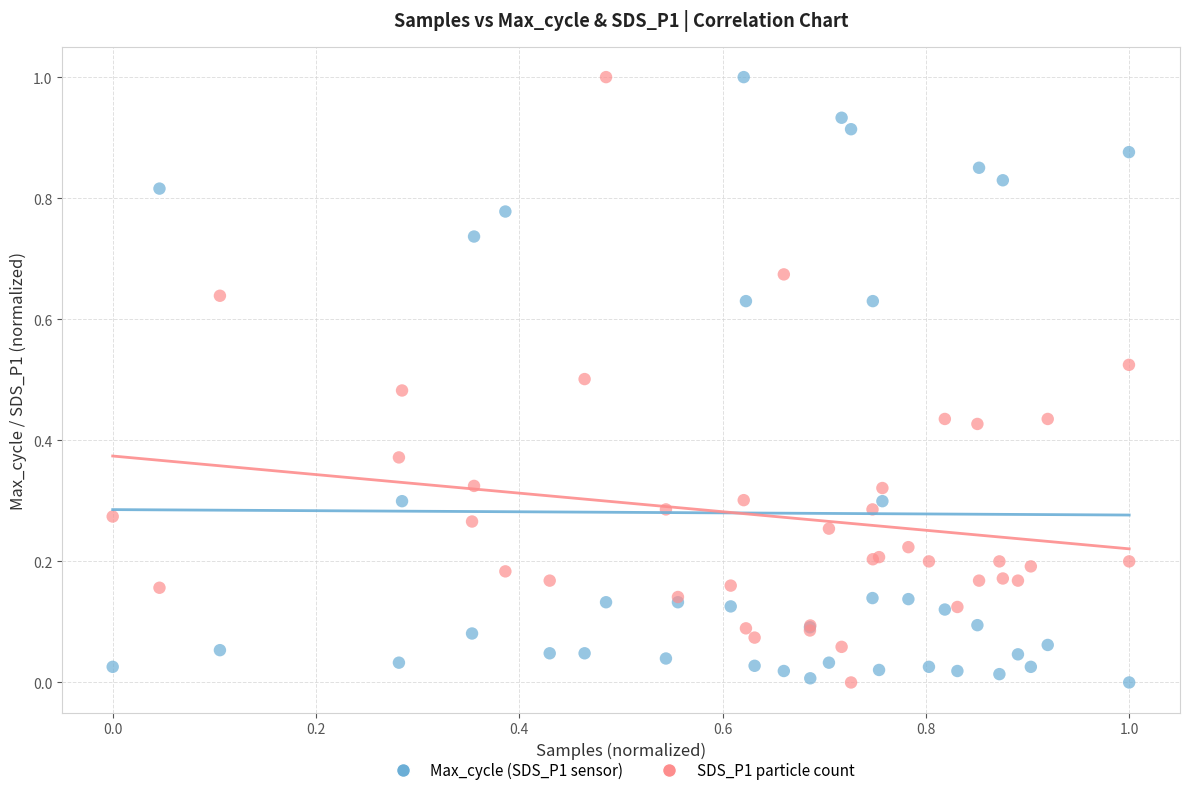

What is the X range (max minus min) for the scatter plot?

1.0